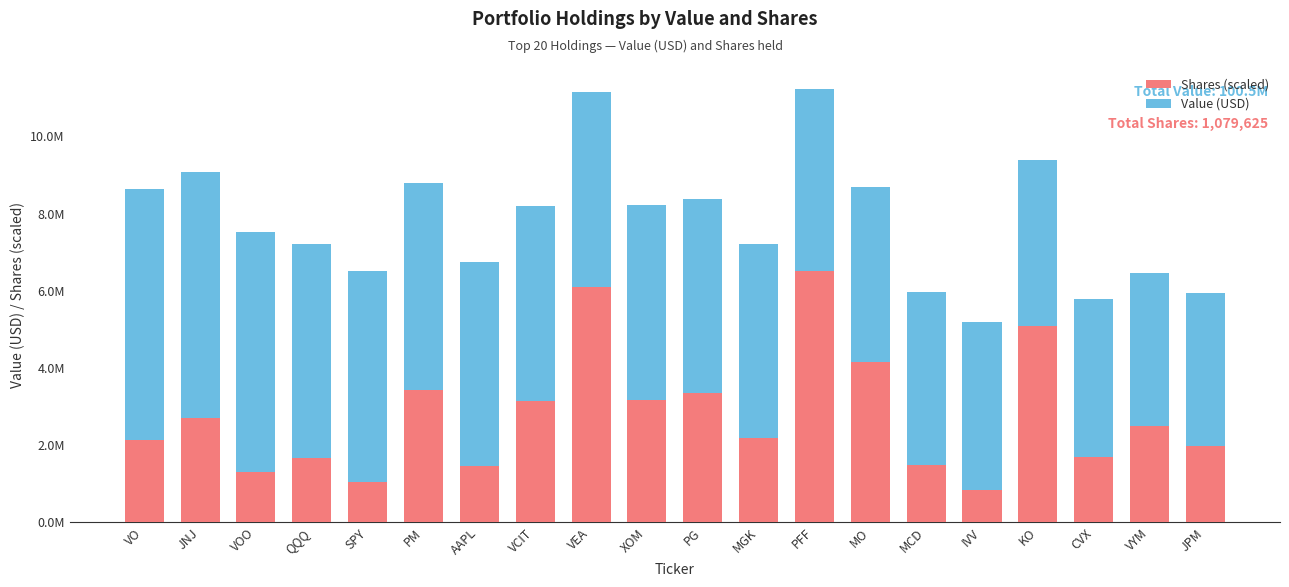

What is the lowest value of the Shares (scaled) series?

826302.8